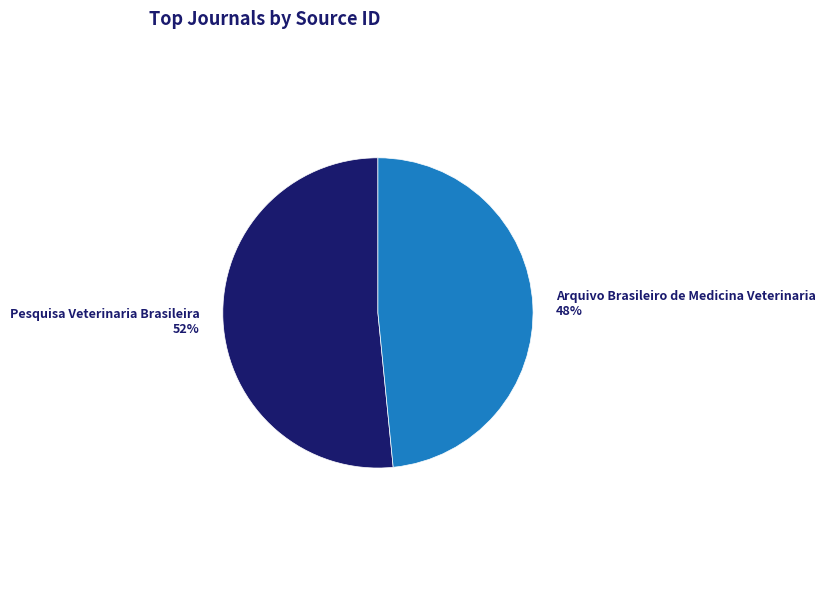

Is there a majority slice in this chart?

Yes